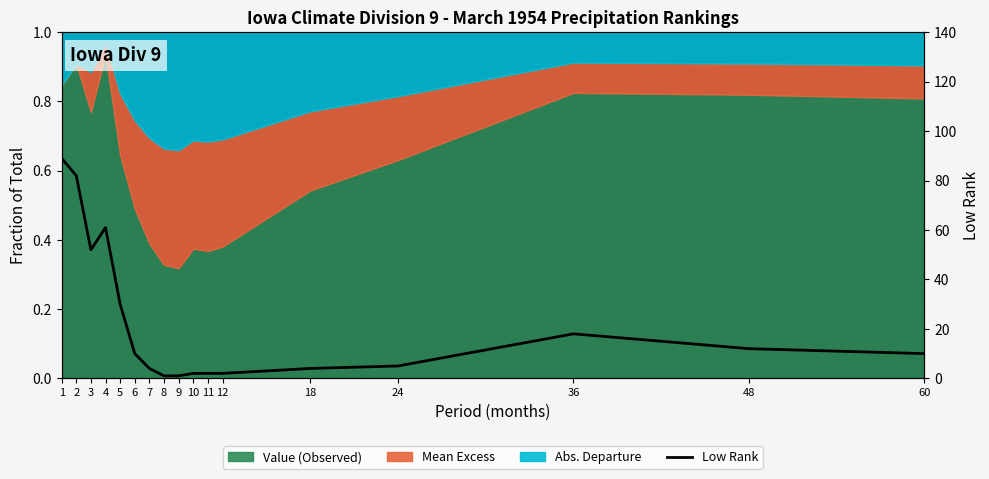

True or false: there are more than 0 points higher than both neighbors.

True